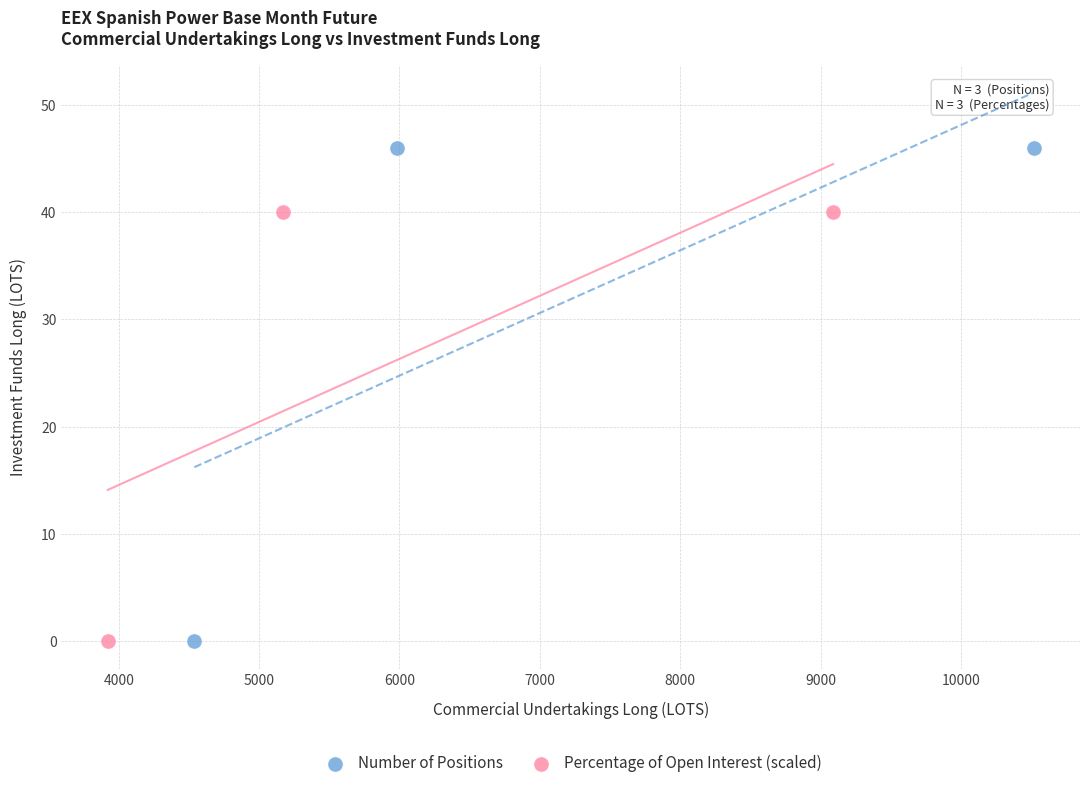

What are all the series names shown in the legend?

Number of Positions, Percentage of Open Interest (scaled)